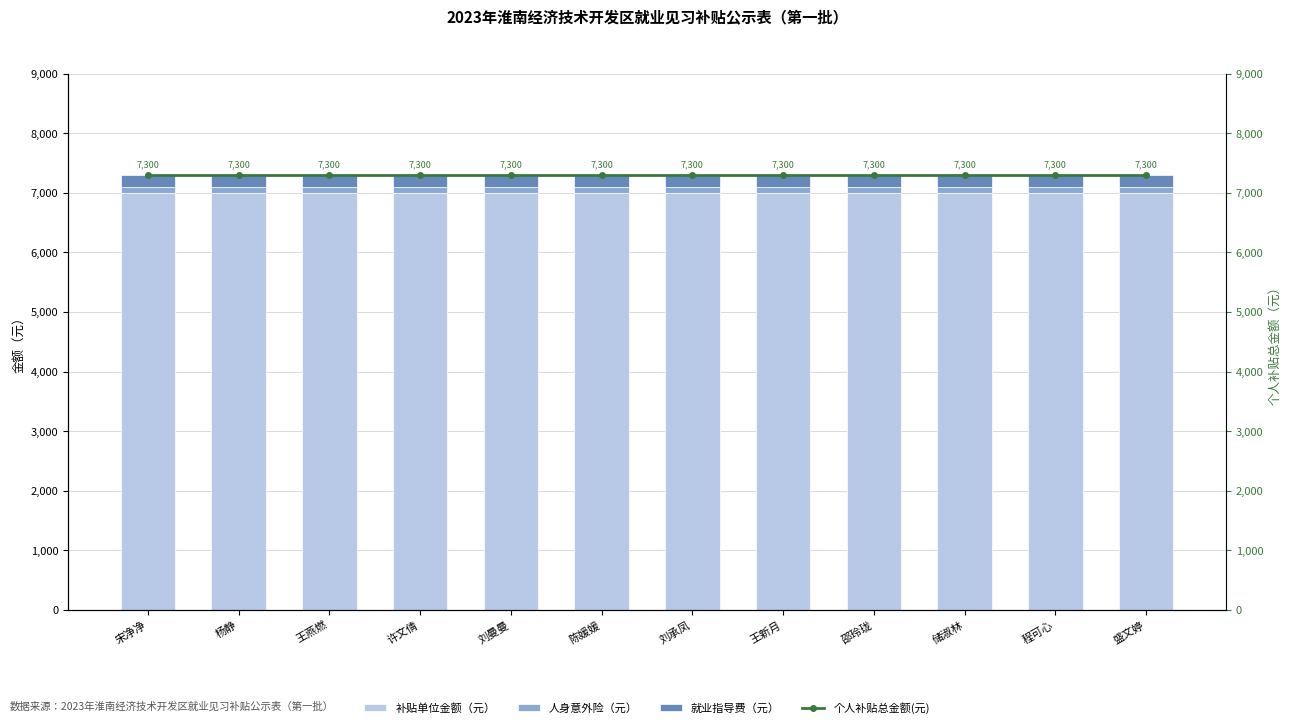

Reading right to left, transcribe all the data shown in this chart.

补贴单位金额（元）: 盛文婷=7000	程可心=7000	储淑林=7000	邵玲珑=7000	王新月=7000	刘承凤=7000	陈媛媛=7000	刘曼曼=7000	许文倩=7000	王燕燃=7000	杨静=7000	宋净净=7000
人身意外险（元）: 盛文婷=100	程可心=100	储淑林=100	邵玲珑=100	王新月=100	刘承凤=100	陈媛媛=100	刘曼曼=100	许文倩=100	王燕燃=100	杨静=100	宋净净=100
就业指导费（元）: 盛文婷=200	程可心=200	储淑林=200	邵玲珑=200	王新月=200	刘承凤=200	陈媛媛=200	刘曼曼=200	许文倩=200	王燕燃=200	杨静=200	宋净净=200
个人补贴总金额(元): 盛文婷=7300	程可心=7300	储淑林=7300	邵玲珑=7300	王新月=7300	刘承凤=7300	陈媛媛=7300	刘曼曼=7300	许文倩=7300	王燕燃=7300	杨静=7300	宋净净=7300